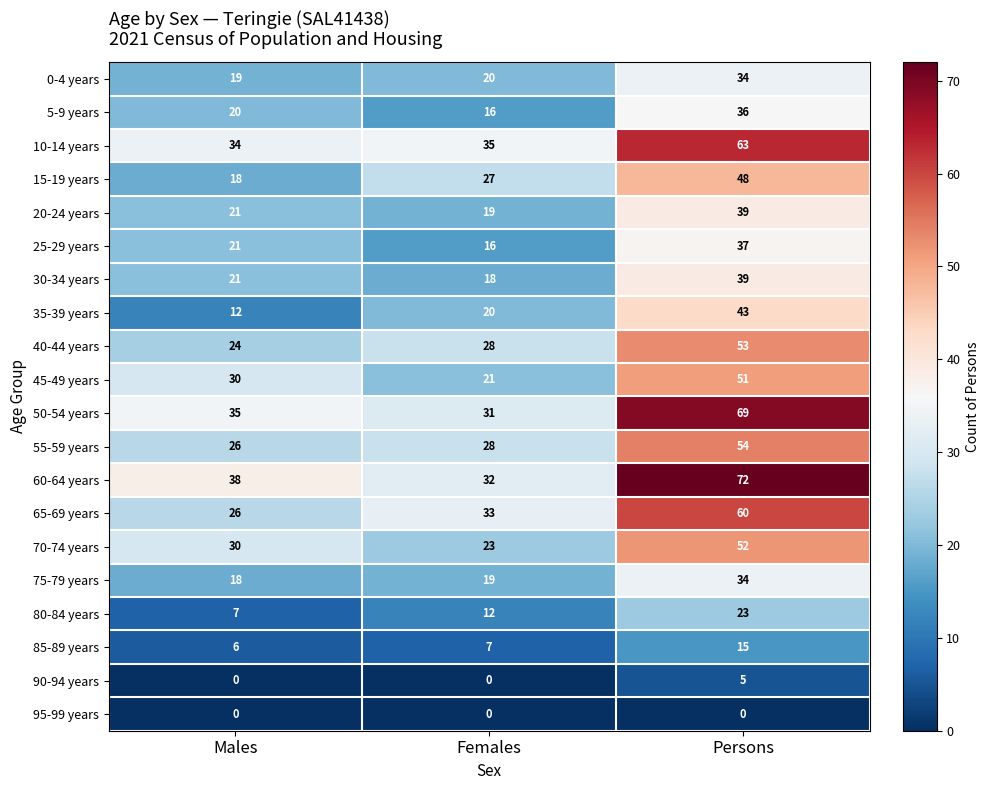

At how many categories does at least one series exceed 42?

1